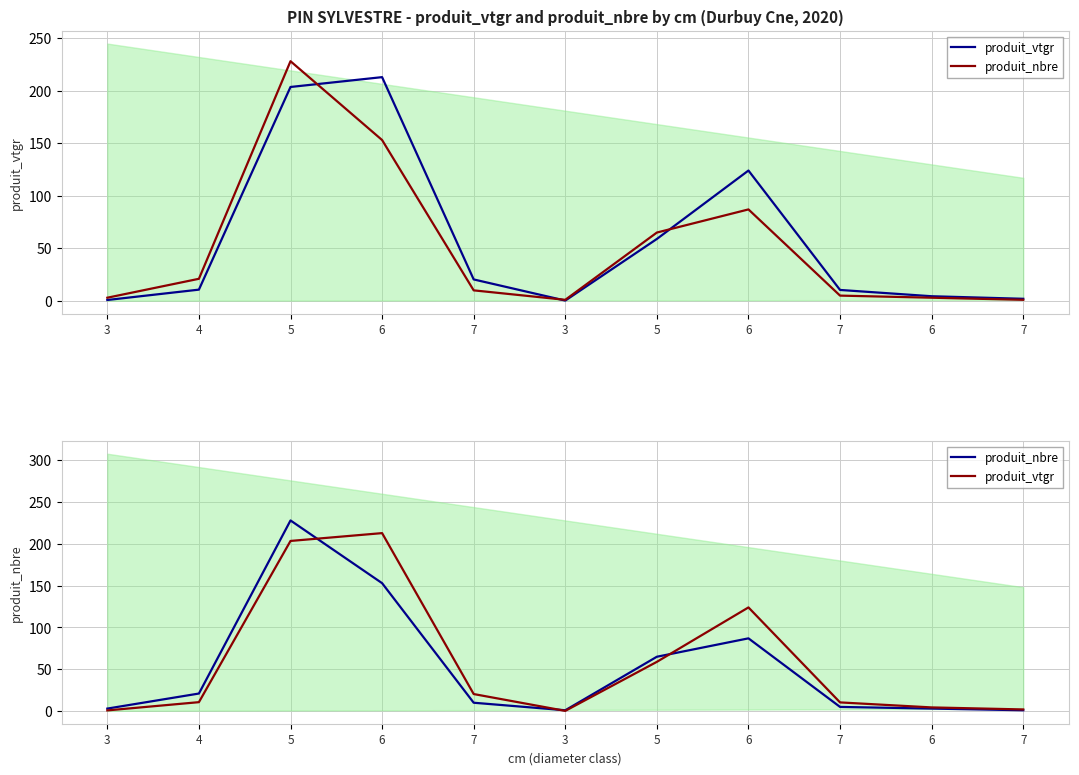

Is it true that produit_nbre equals 0.4 at 3?

False